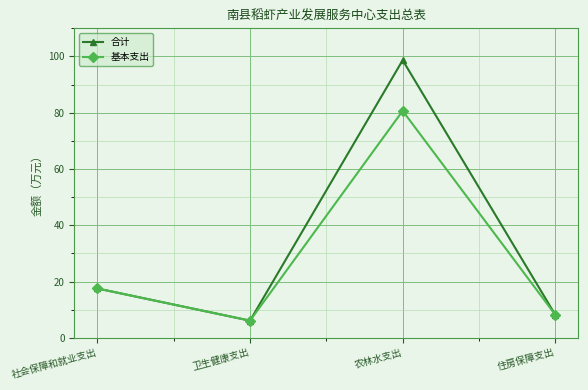

True or false: 基本支出 has more than 1 points higher than both neighbors.

False